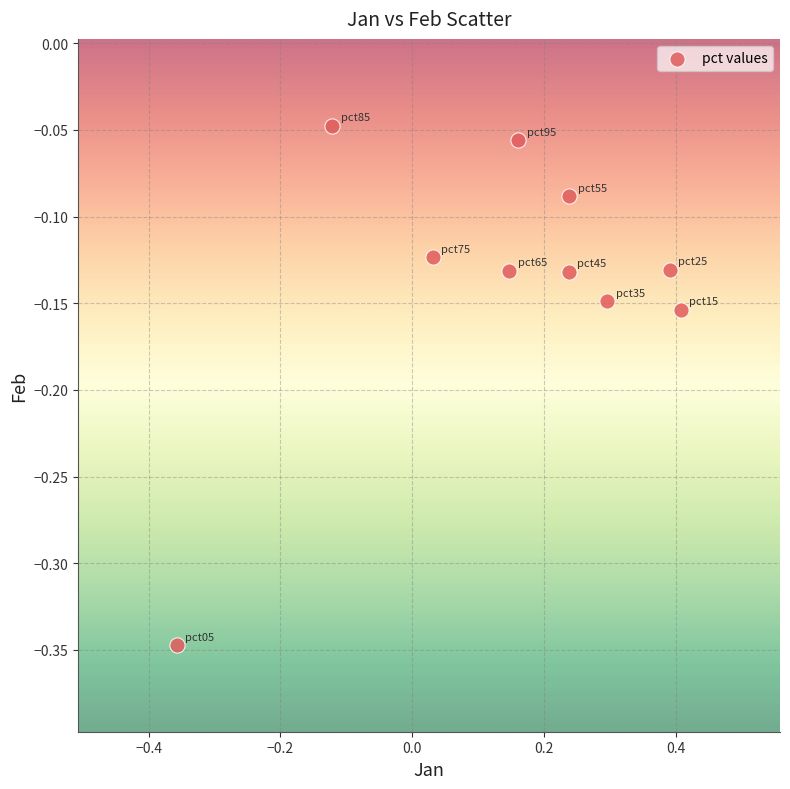

What is the range of X values (max minus min)?

0.8